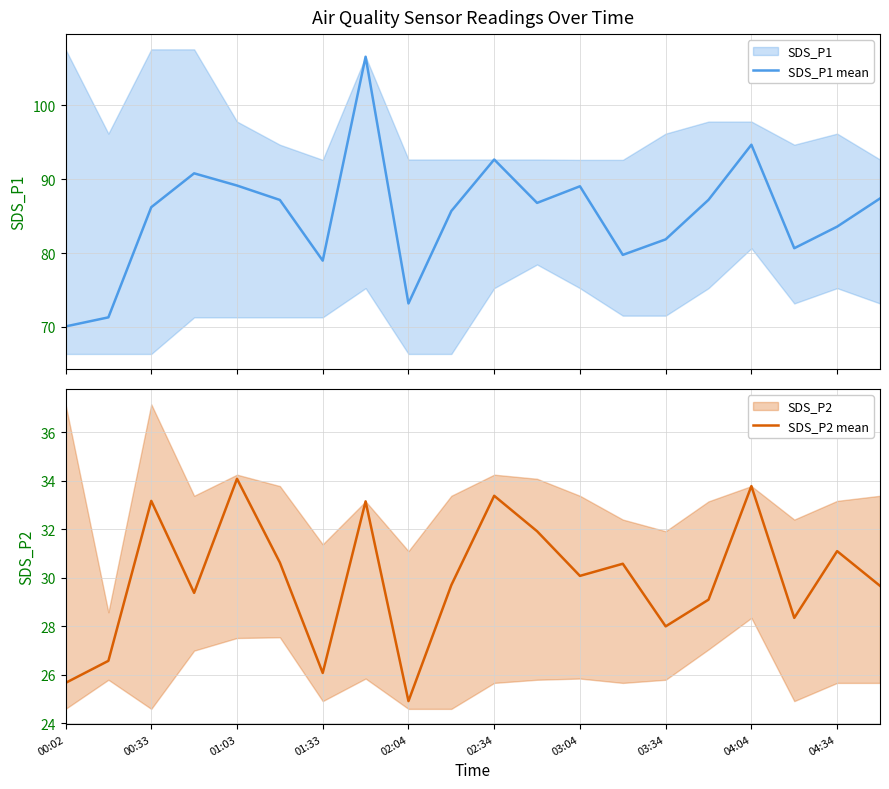

What is the smallest value displayed?

24.9